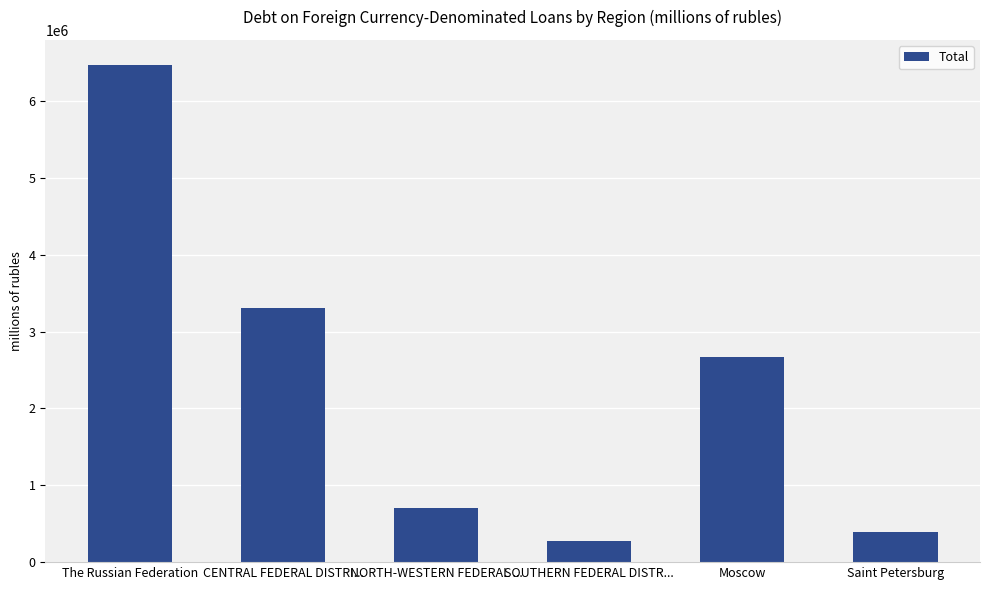

How many series are shown in this chart?

1